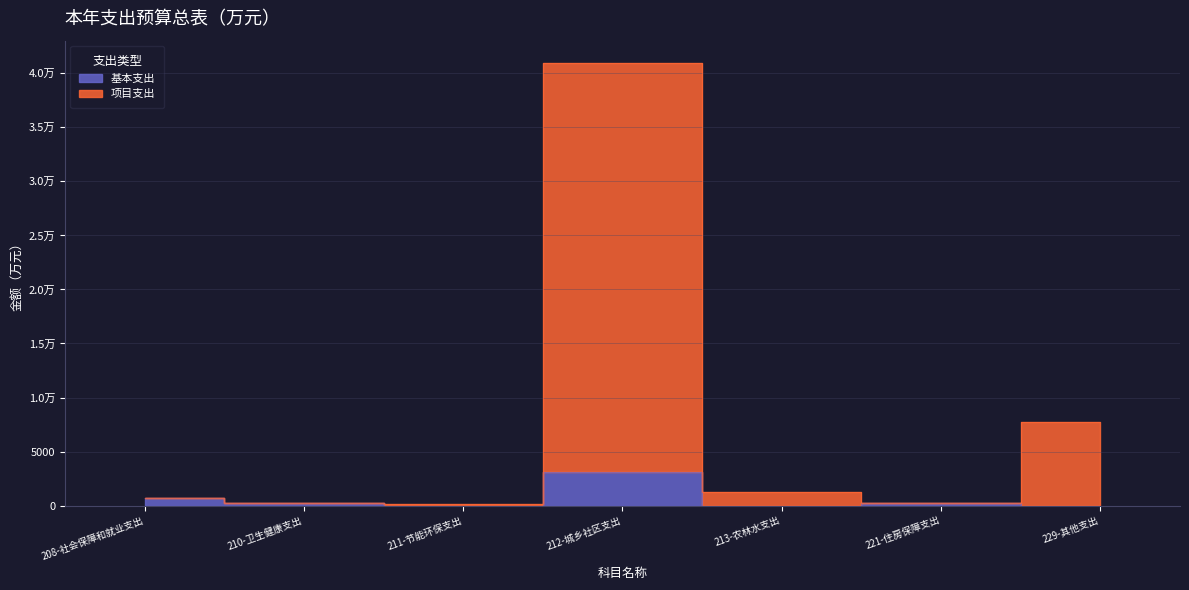

What is the difference between the 项目支出 values at 213-农林水支出 and 211-节能环保支出?

1071.6